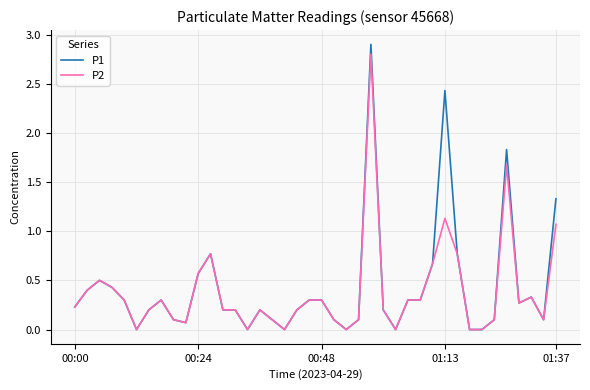

What is the maximum value for P2?

2.8